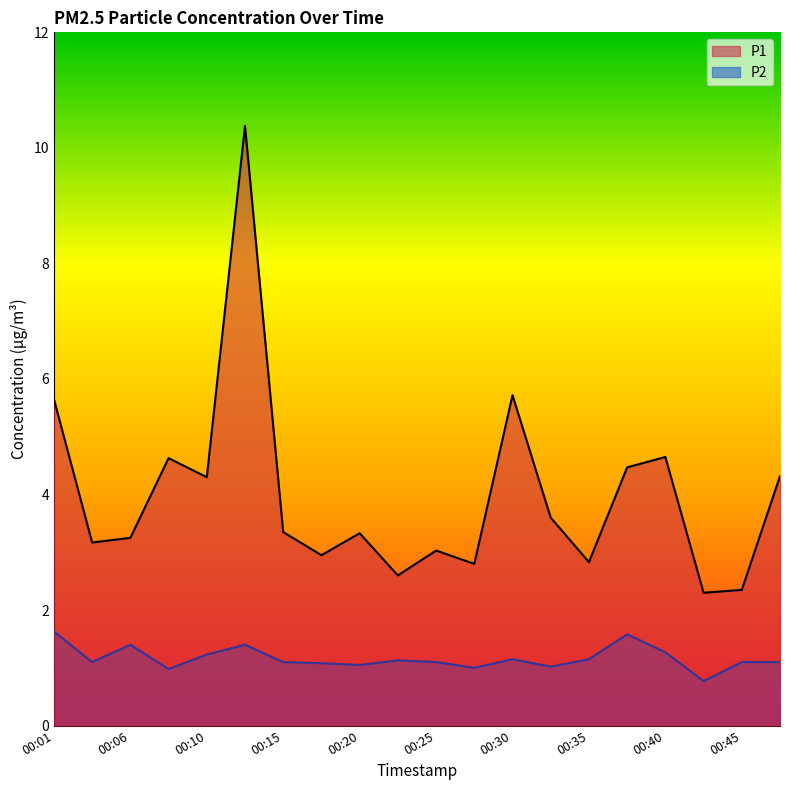

List the labels in order of P2 value, smallest first.

00:42, 00:08, 00:28, 00:32, 00:20, 00:18, 00:03, 00:15, 00:25, 00:45, 00:47, 00:23, 00:30, 00:35, 00:10, 00:40, 00:06, 00:13, 00:37, 00:01